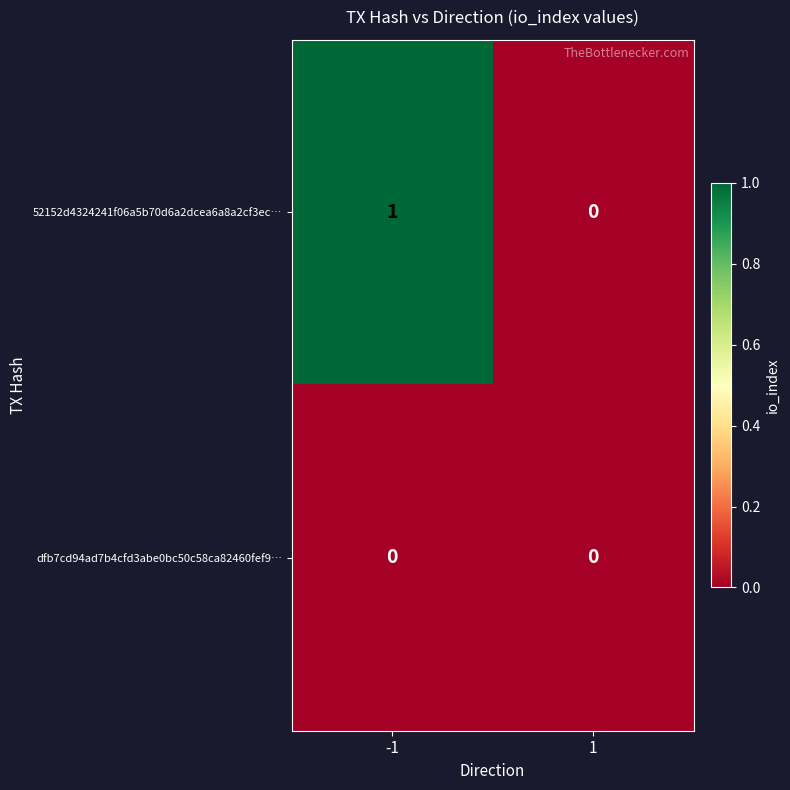

The dfb7cd94ad7b4cfd3abe0bc50c58ca82460fef9… series shows 0 at -1. True or false?

True